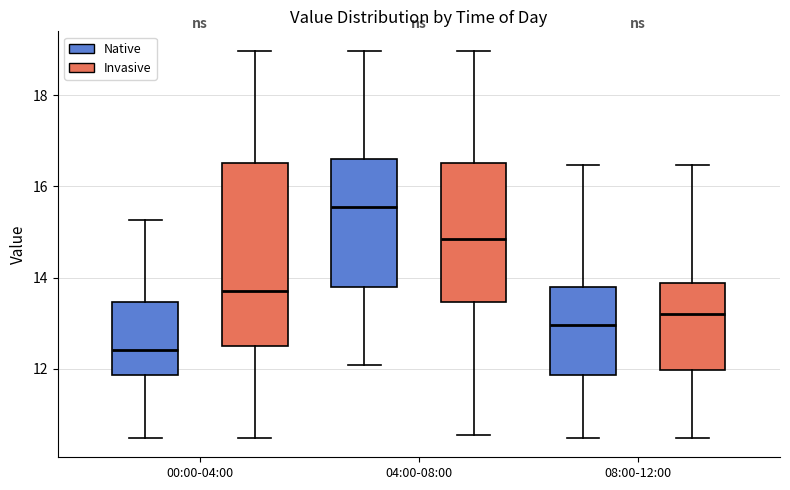

Where is the upper edge of the box for 00:00-04:00 (Native) on the y-axis? The values are not printed on the chart, so give them approximately, as read against the axis.

13.4